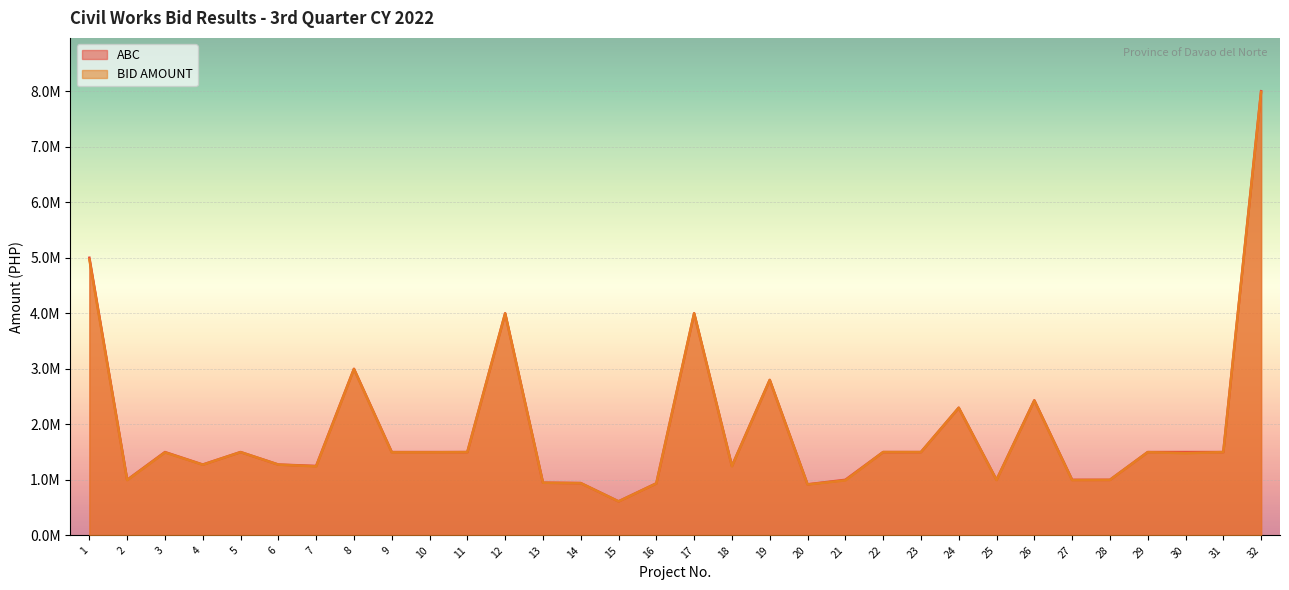

True or false: ABC has more than 1 points higher than both neighbors.

True